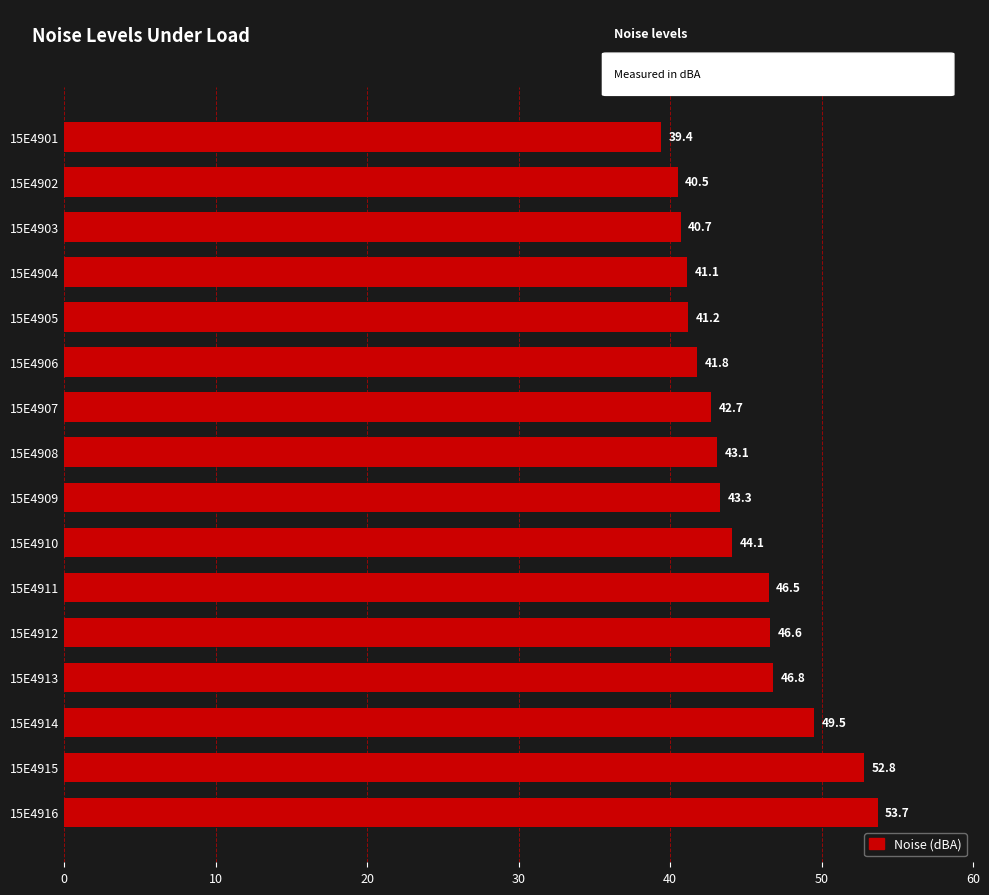

What is the difference between the second highest and minimum values?

13.4